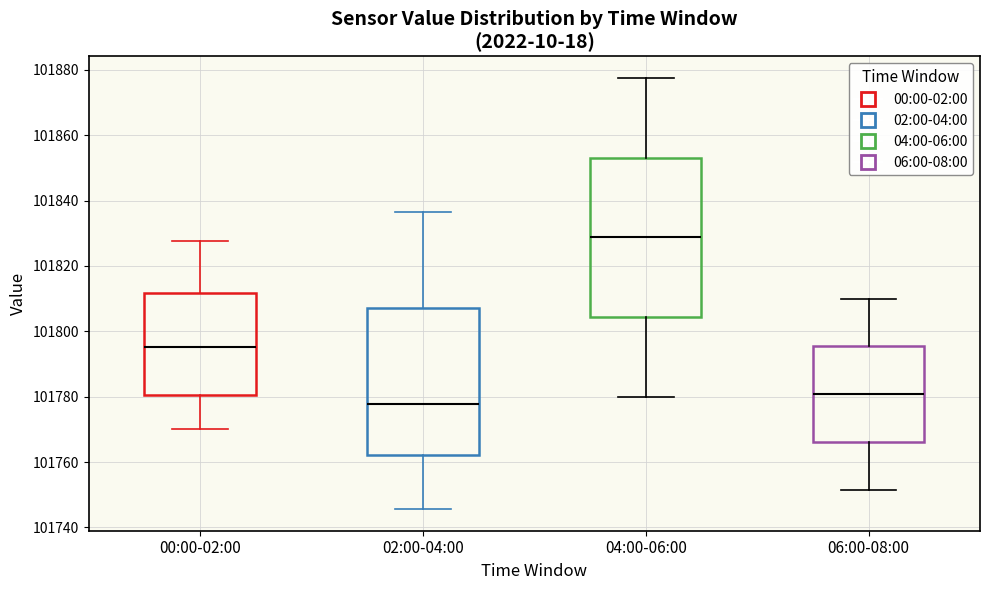

Which box is the tallest, from its lower edge to its upper edge?

04:00-06:00